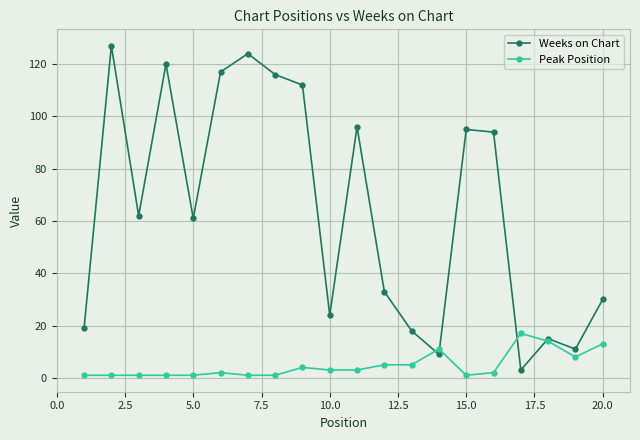

Which series has the widest spread of values?

Weeks on Chart